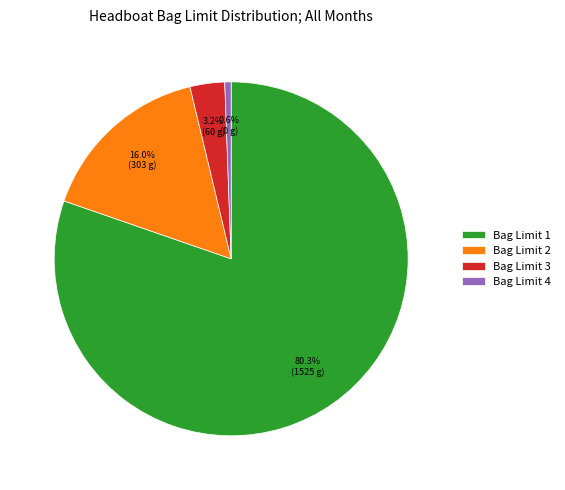

Is the sum of Bag Limit 1 and Bag Limit 3 greater than half?

Yes